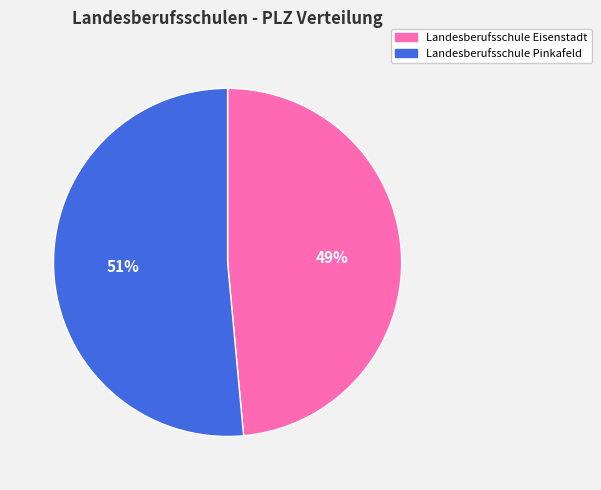

To the nearest percent, what portion does Landesberufsschule Eisenstadt represent?

49%